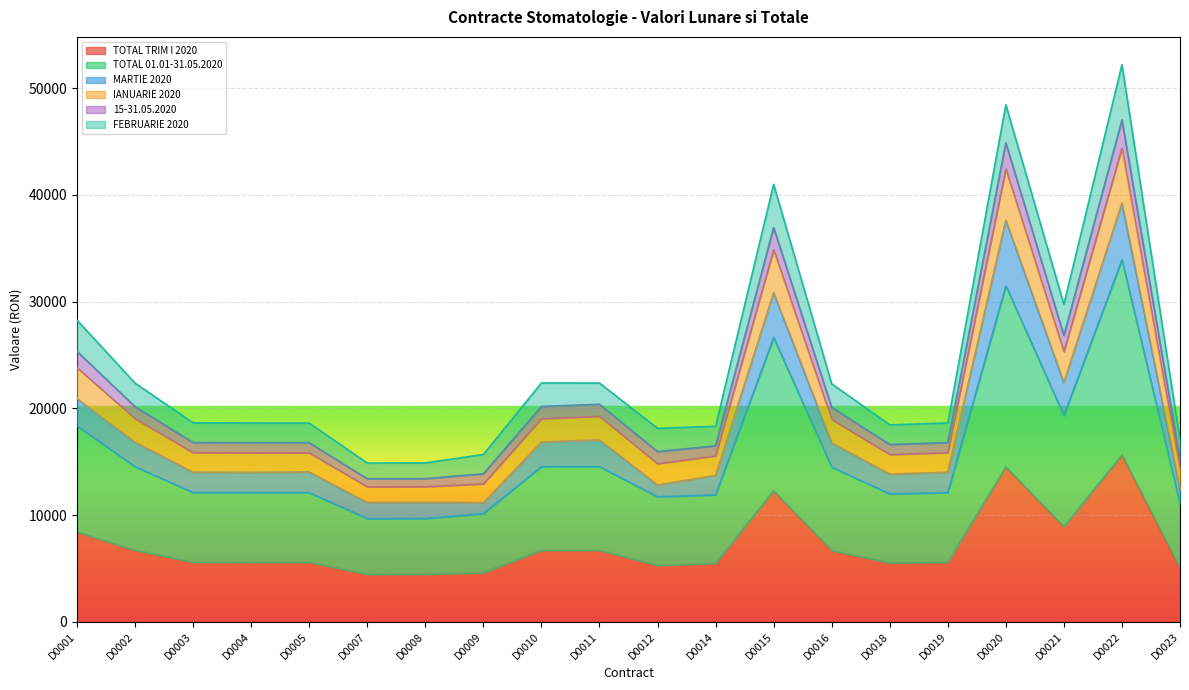

True or false: 15-31.05.2020 has a value of 16781.7 at D0005.

True